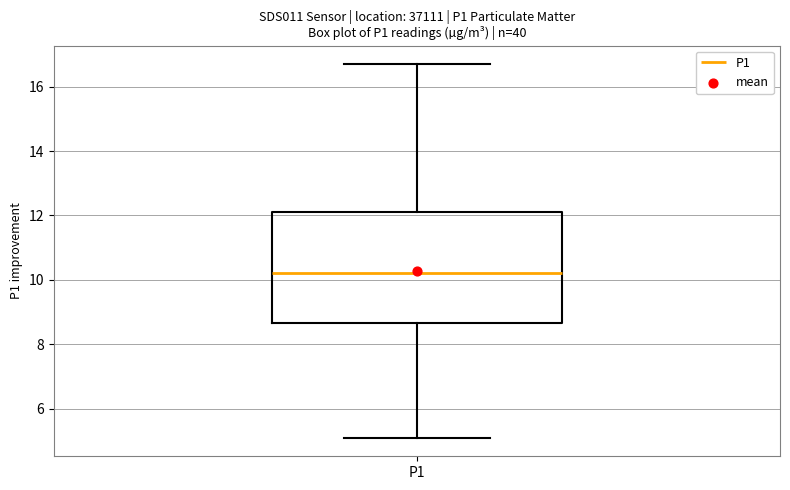

Read this box plot against the y-axis: the position of the median line, the range covered by the box, and the ends of both whiskers. The values are not printed on the chart, so give them approximately, as read against the axis.

median 10.2, box 8.6 to 12.2, whiskers 5.2 to 16.8